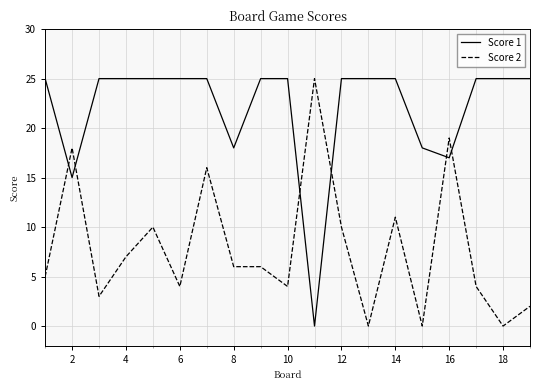

What are all the series names shown in the legend?

Score 1, Score 2